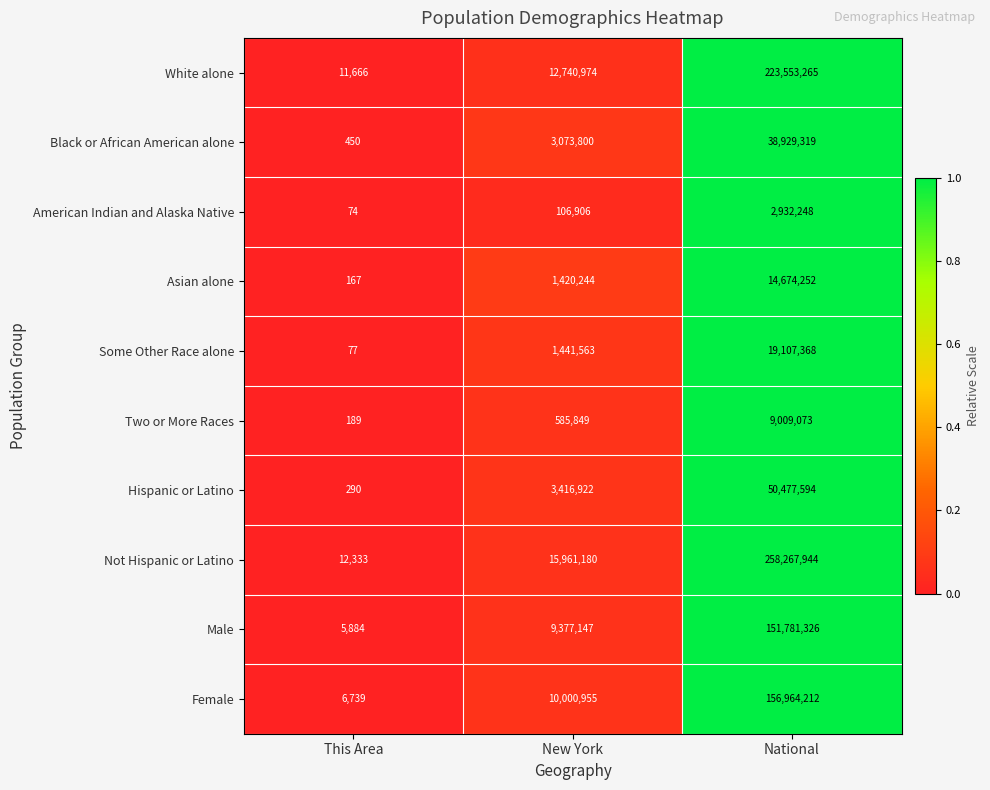

Reading left to right, list all the values displayed in this chart.

White alone: This Area=11666	New York=12740974	National=223553265
Black or African American alone: This Area=450	New York=3073800	National=38929319
American Indian and Alaska Native: This Area=74	New York=106906	National=2932248
Asian alone: This Area=167	New York=1420244	National=14674252
Some Other Race alone: This Area=77	New York=1441563	National=19107368
Two or More Races: This Area=189	New York=585849	National=9009073
Hispanic or Latino: This Area=290	New York=3416922	National=50477594
Not Hispanic or Latino: This Area=12333	New York=15961180	National=258267944
Male: This Area=5884	New York=9377147	National=151781326
Female: This Area=6739	New York=10000955	National=156964212